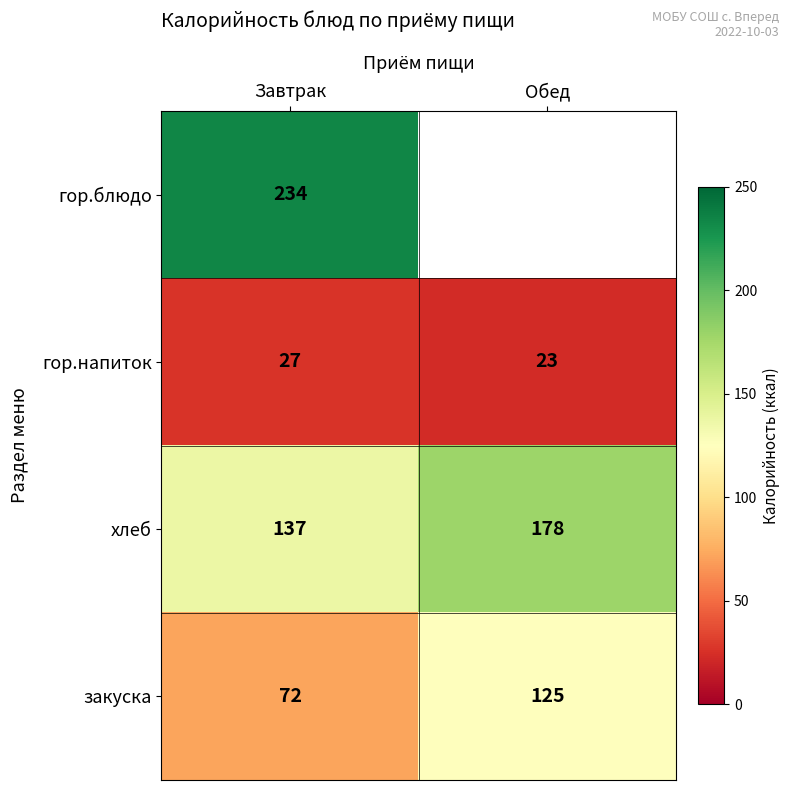

At which label is хлеб closest to 157?

Завтрак